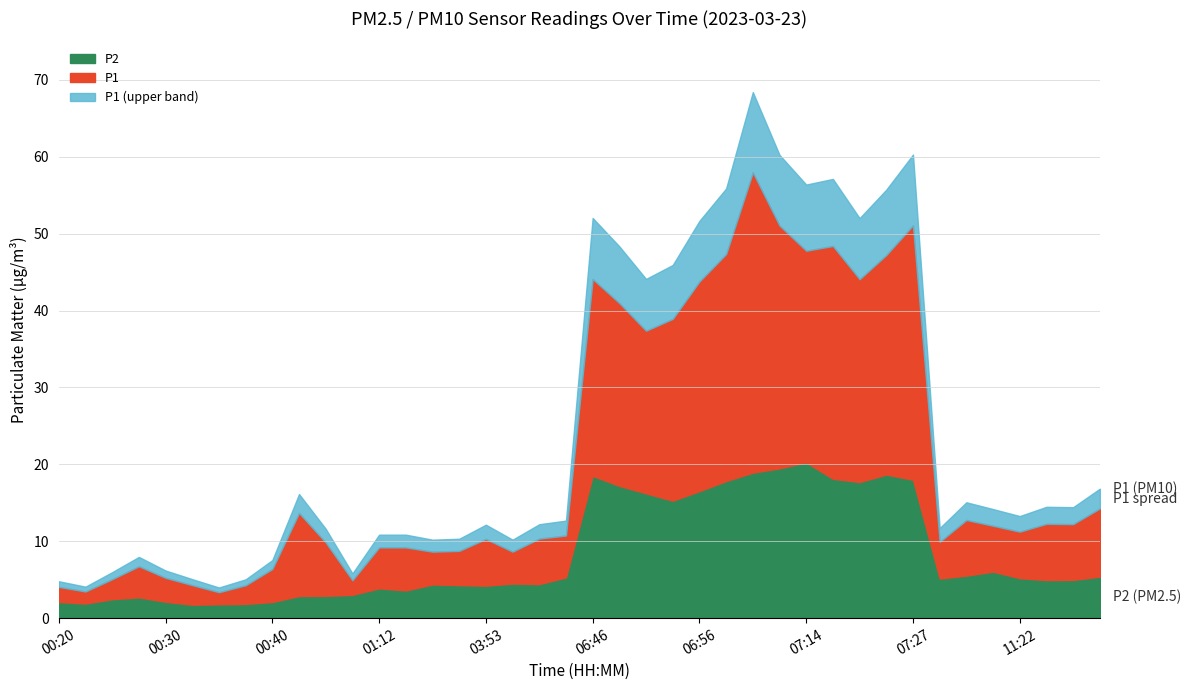

How many interior local valleys does the P2 series have?

9